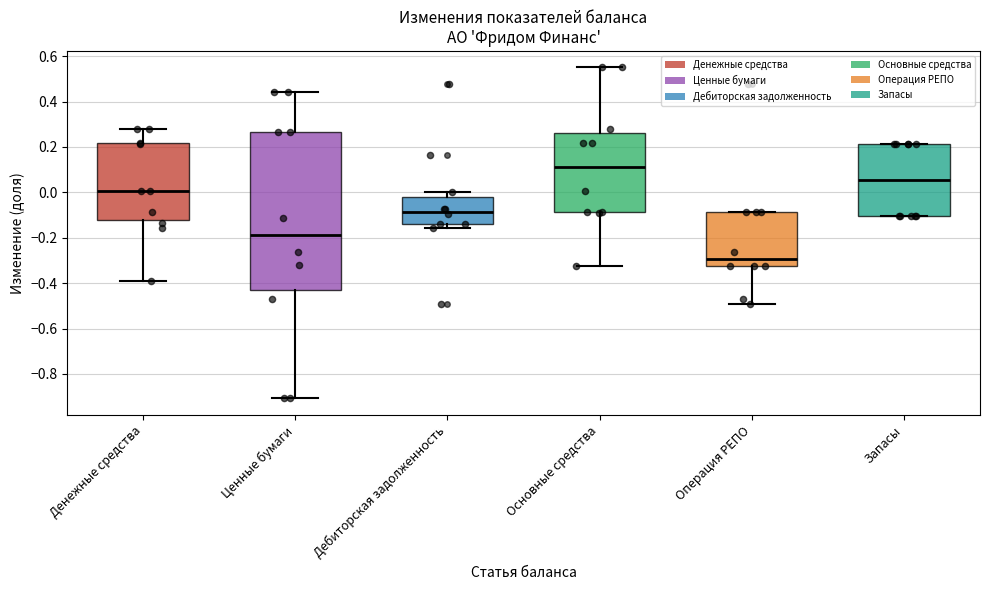

Where is the lower edge of the box for Денежные средства on the y-axis? The values are not printed on the chart, so give them approximately, as read against the axis.

-0.12